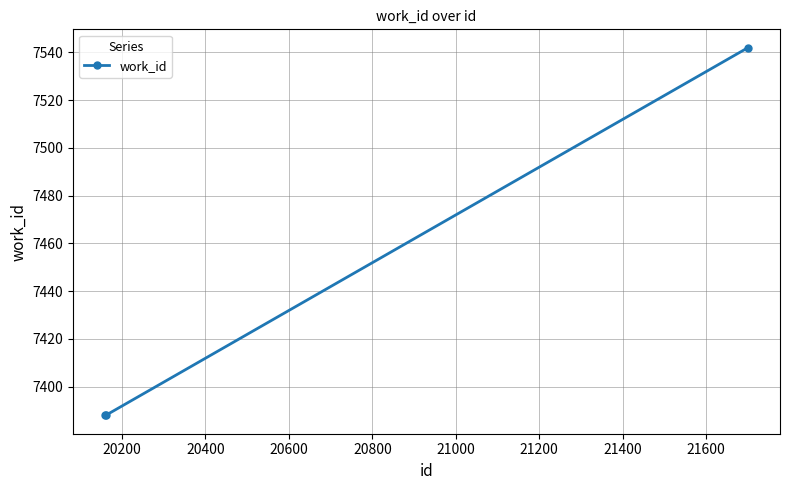

Count the values in the range 7388 to 7542.

3